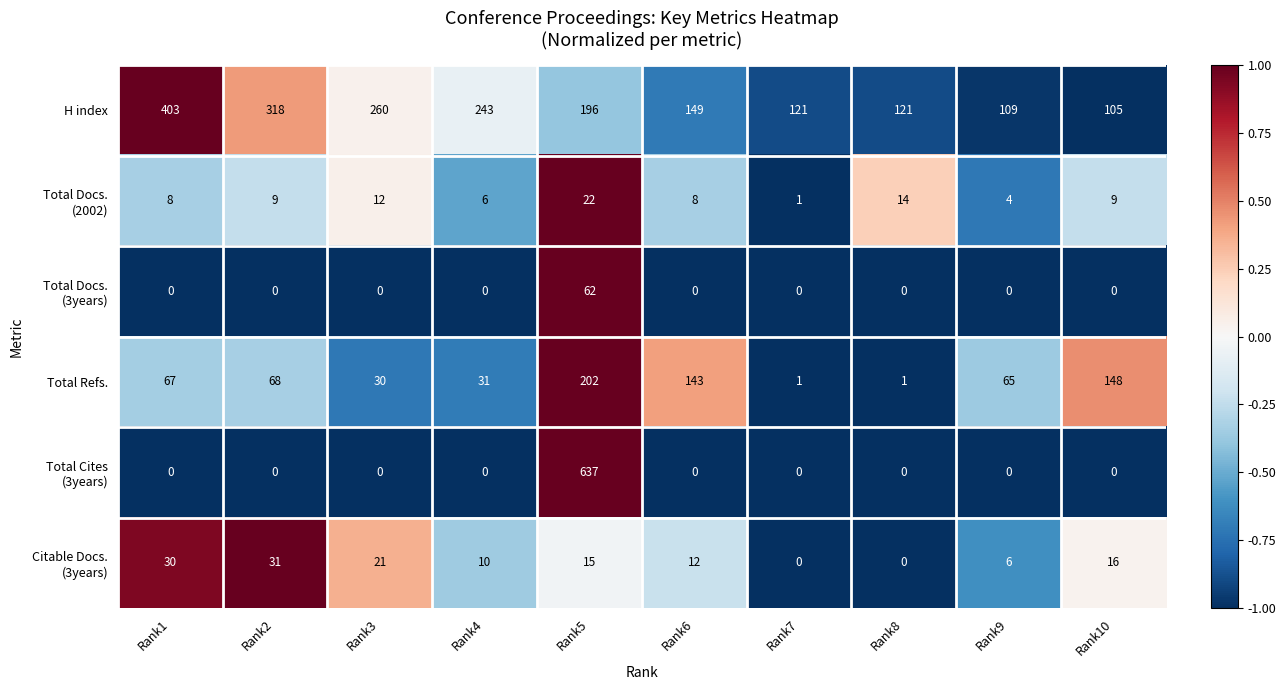

What is the difference between the highest and lowest values at Rank6?

149